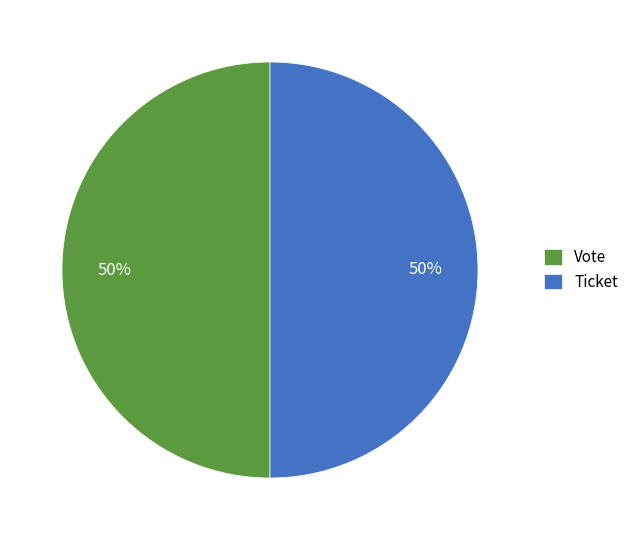

Do Ticket and Vote together represent more than half of the pie?

Yes